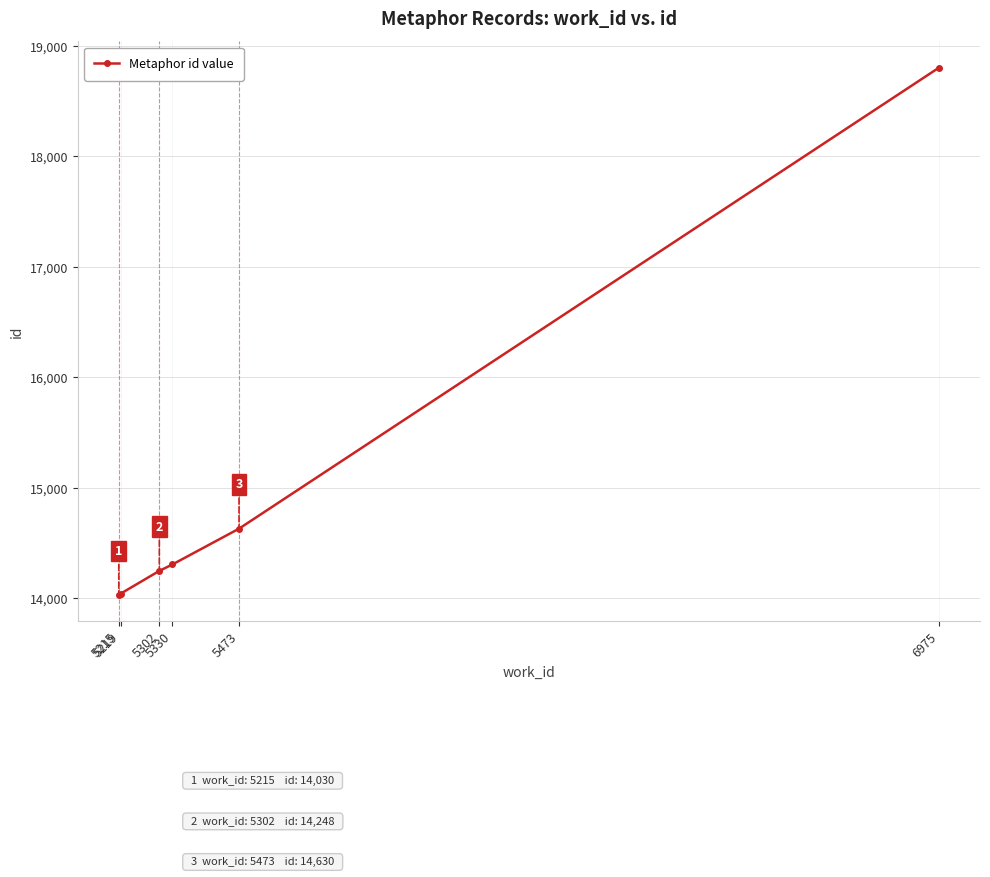

Reading left to right, list all the values displayed in this chart.

14030	14042	14248	14306	14630	18802